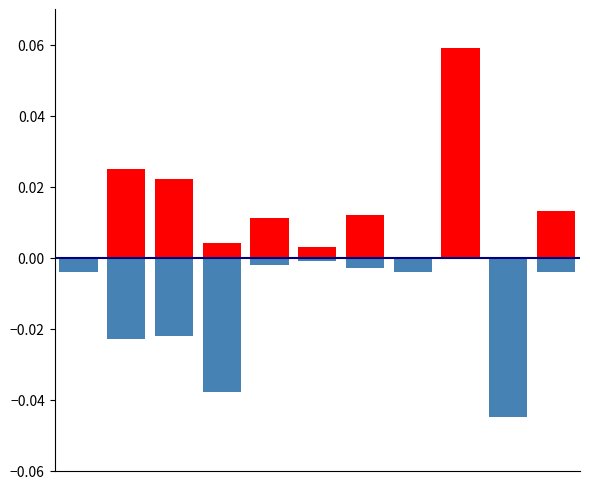

Is it true that Recent 5-Year Trend (positive) equals 0.0 at 0?

True